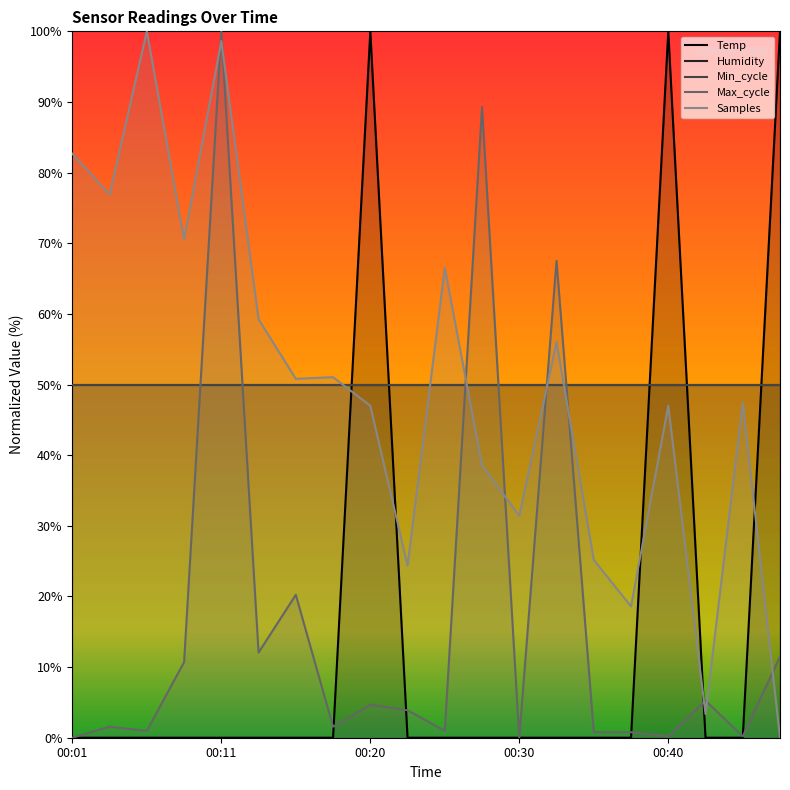

What is the value of the Max_cycle point at the 3rd from the left?

1.0